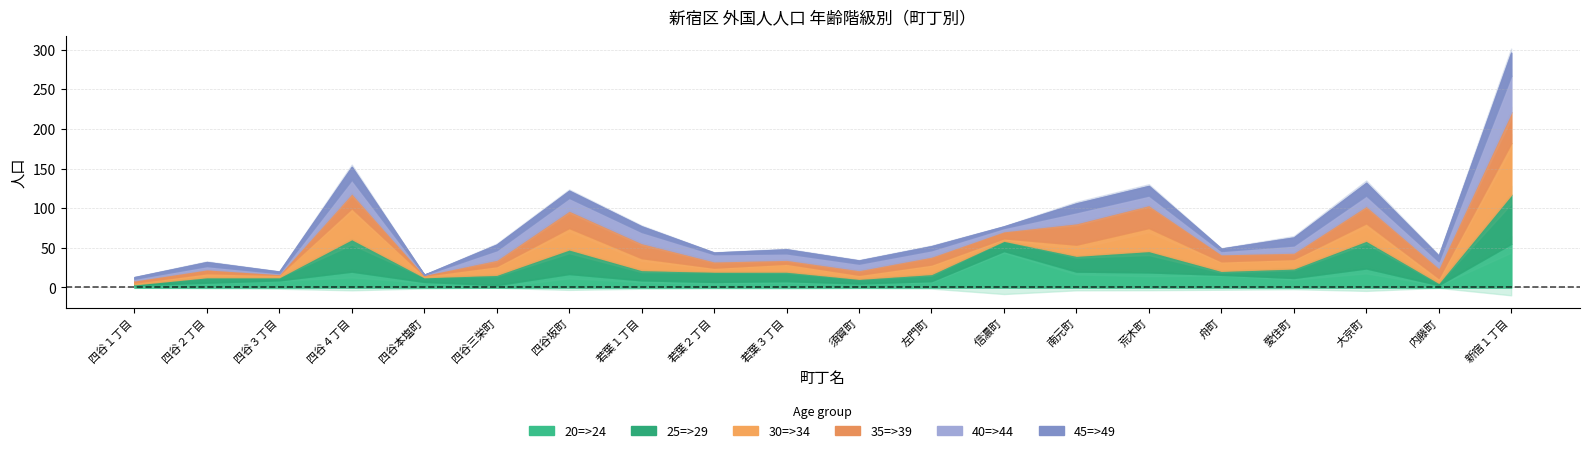

The value of 45=>49 at 四谷三栄町 is 9. True or false?

False